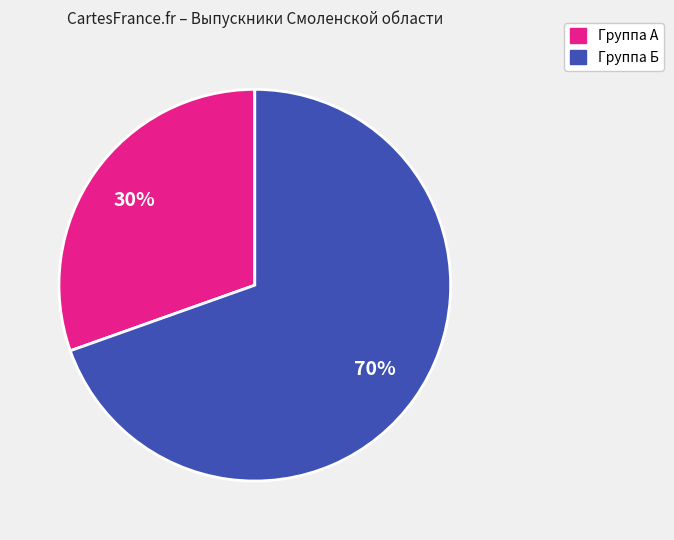

Does any single category account for the majority?

Yes